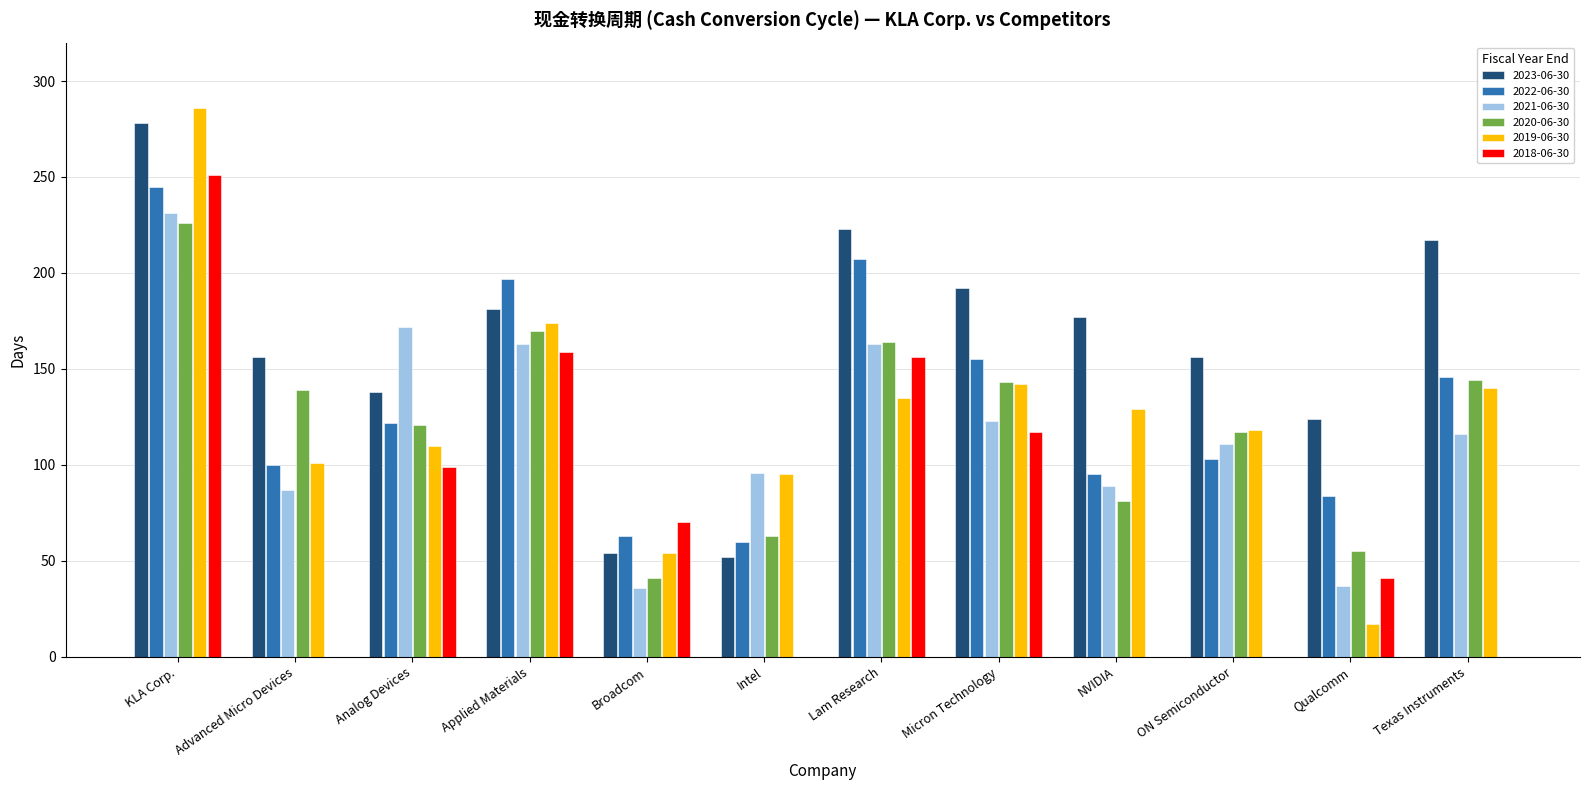

What is the sum of all 2019-06-30 values?

1501